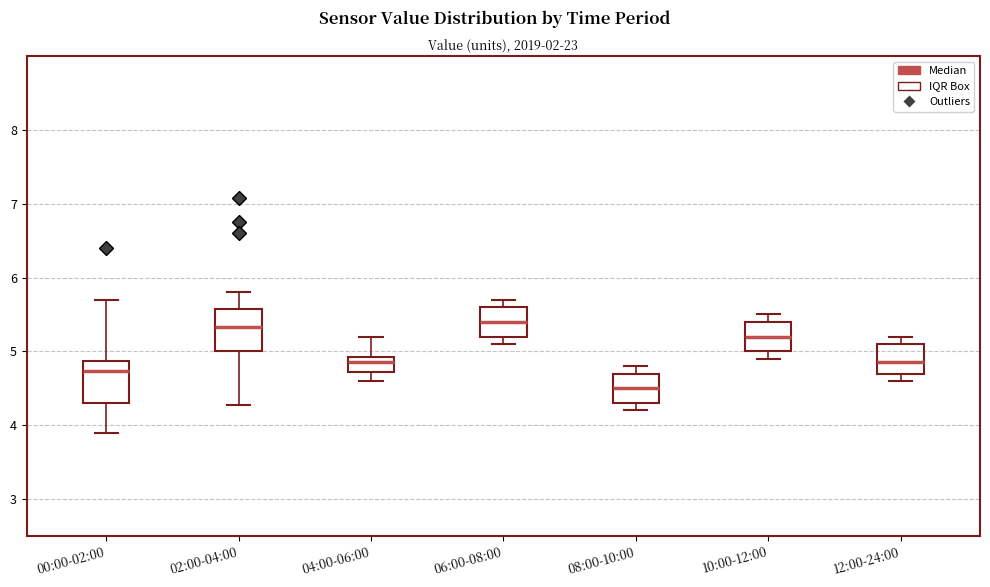

Where does the lower whisker of the box for 04:00-06:00 end on the y-axis? The values are not printed on the chart, so give them approximately, as read against the axis.

4.6